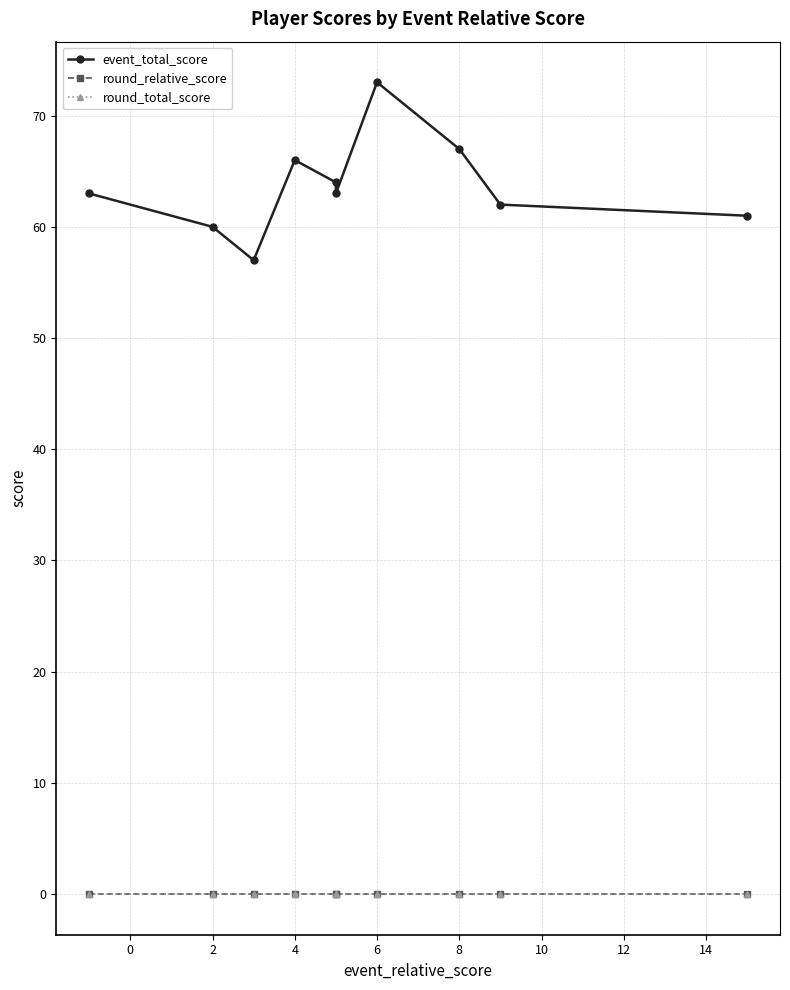

Rank the series by their maximum value, from lowest to highest.

round_relative_score, round_total_score, event_total_score